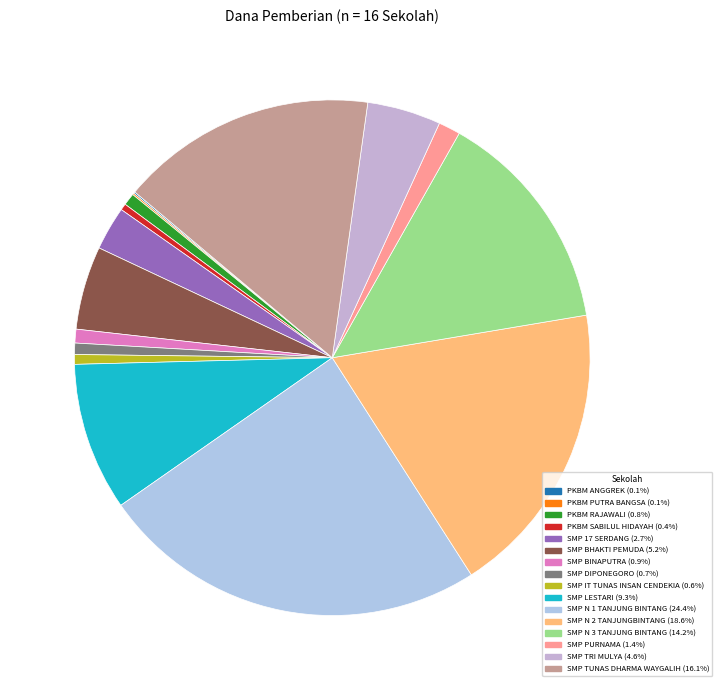

Rank the categories by value from highest to lowest.

SMP N 1 TANJUNG BINTANG, SMP N 2 TANJUNGBINTANG, SMP TUNAS DHARMA WAYGALIH, SMP N 3 TANJUNG BINTANG, SMP LESTARI, SMP BHAKTI PEMUDA, SMP TRI MULYA, SMP 17 SERDANG, SMP PURNAMA, SMP BINAPUTRA, PKBM RAJAWALI, SMP DIPONEGORO, SMP IT TUNAS INSAN CENDEKIA, PKBM SABILUL HIDAYAH, PKBM ANGGREK, PKBM PUTRA BANGSA